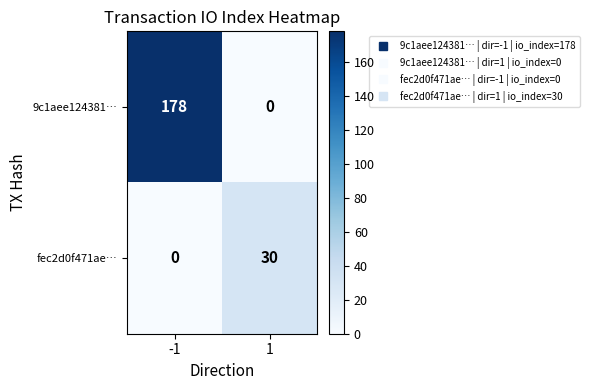

Between -1 and 1, which series saw the biggest shift?

9c1aee124381…